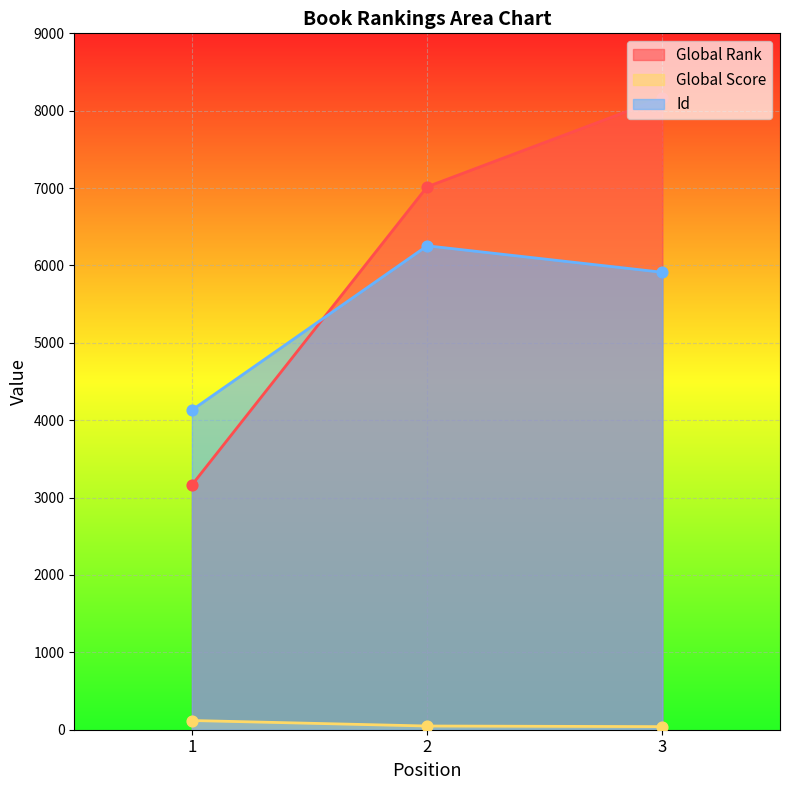

At how many categories does at least one series exceed 3724?

3